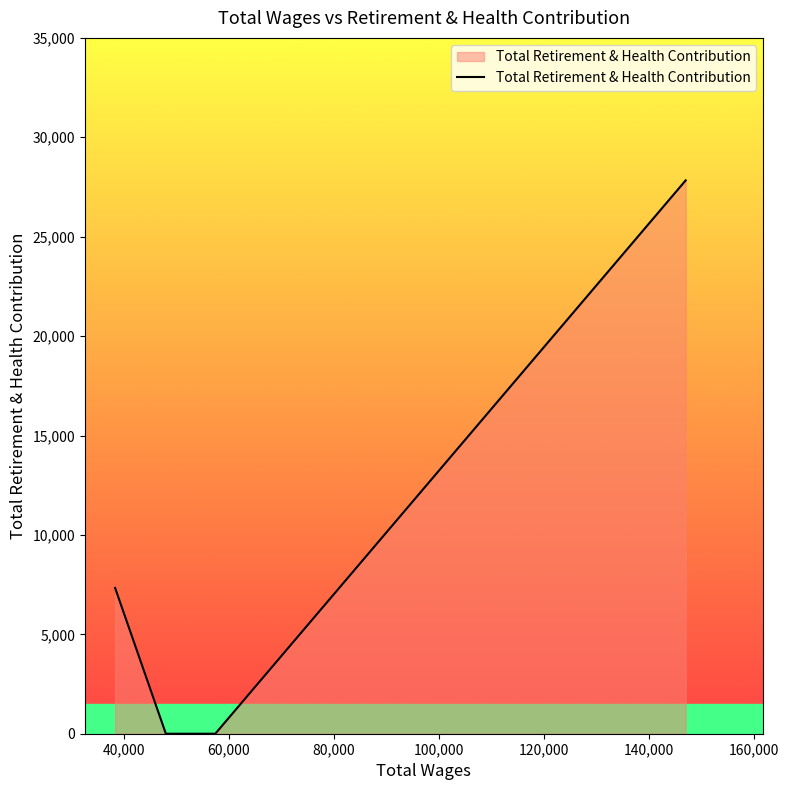

What is the sum of all values?

35164